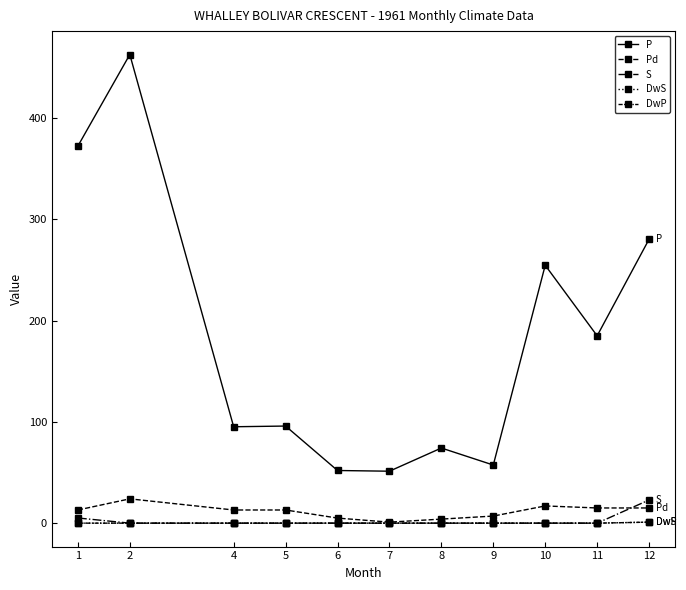

What is the difference between the maximum and second lowest values in the Pd series?

20.0